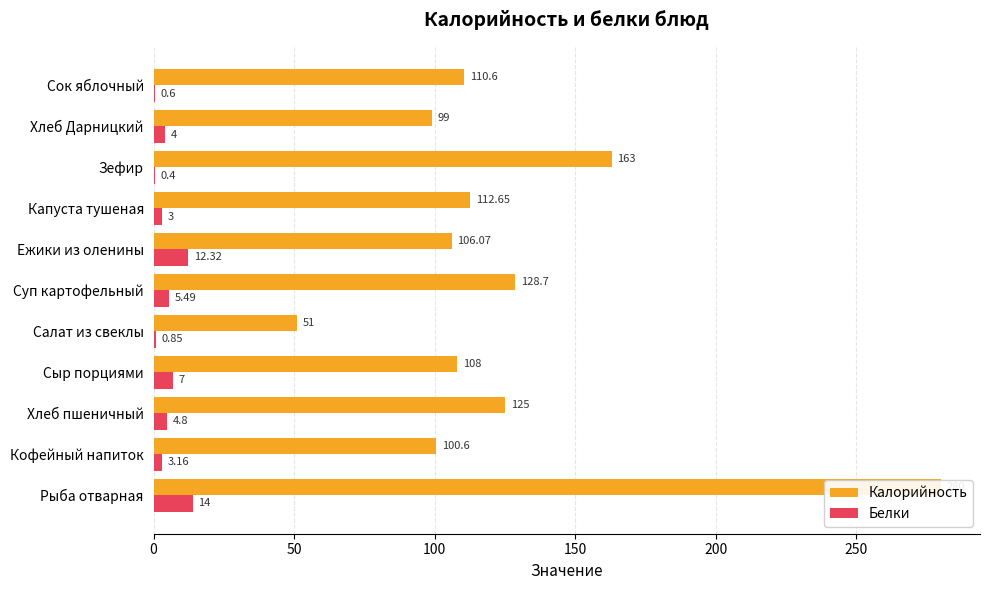

The Калорийность series shows 141.0 at Хлеб Дарницкий. True or false?

False